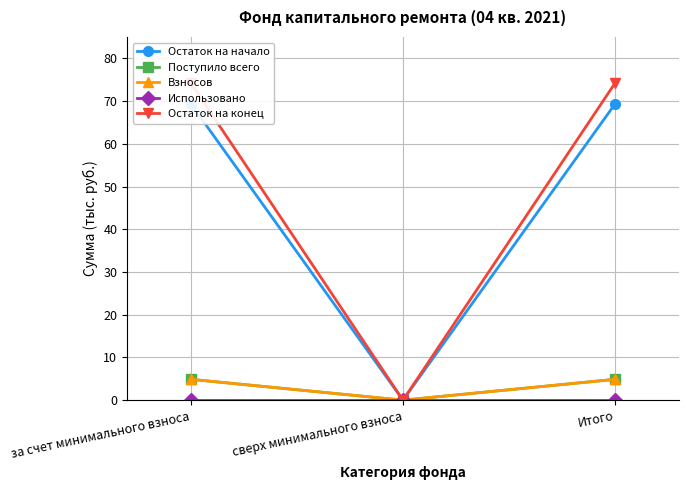

List the series in order of their peak value, lowest first.

Использовано, Поступило всего, Взносов, Остаток на начало, Остаток на конец